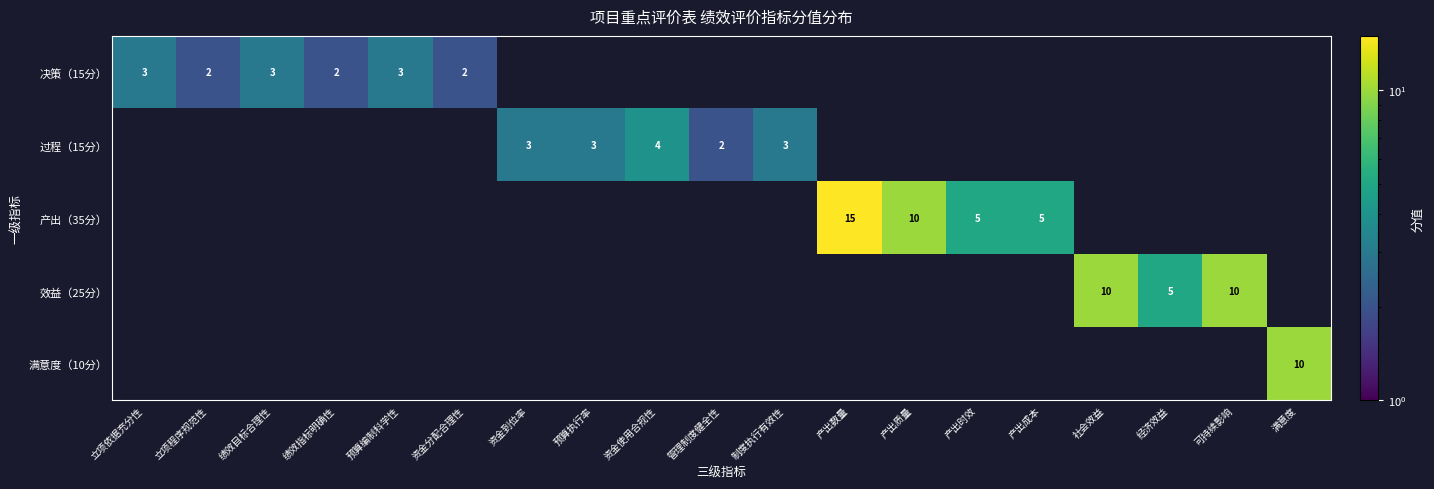

How many positive values does the 满意度（10分） series have?

1